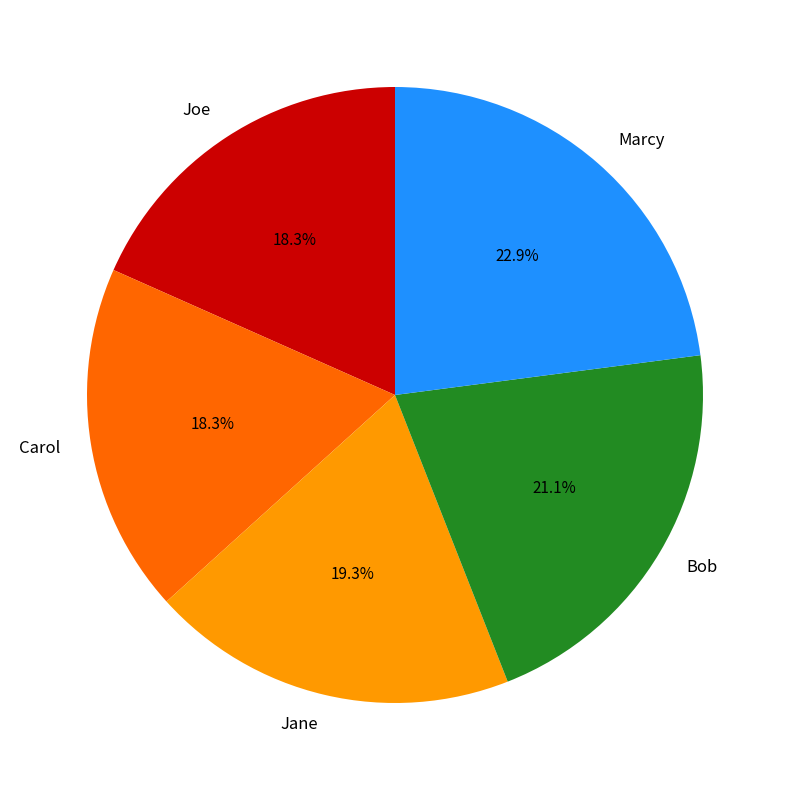

Does Carol account for over 50% of the chart?

No